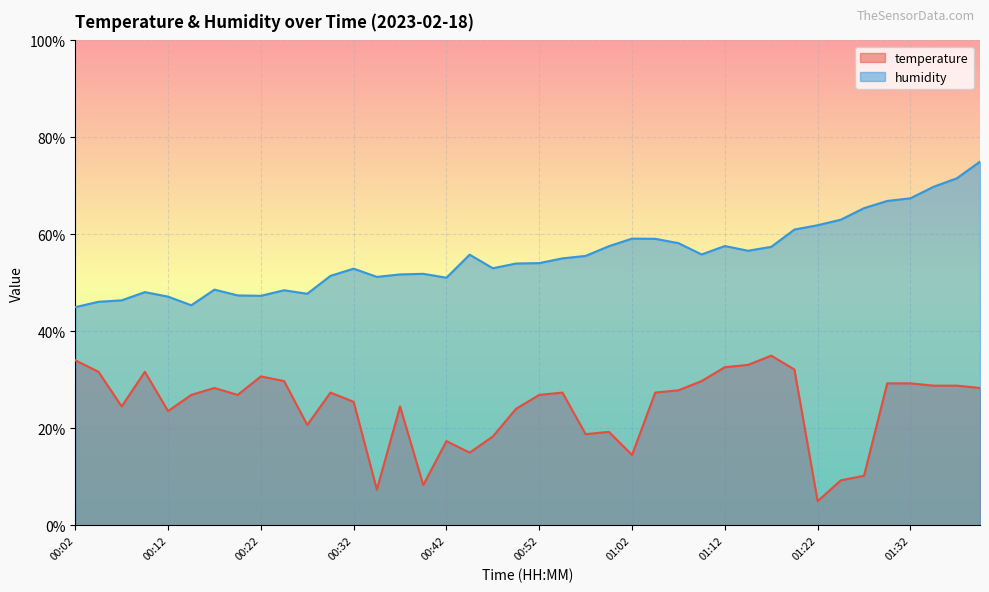

What is the value of the humidity point at the 33rd from the left?

61.9